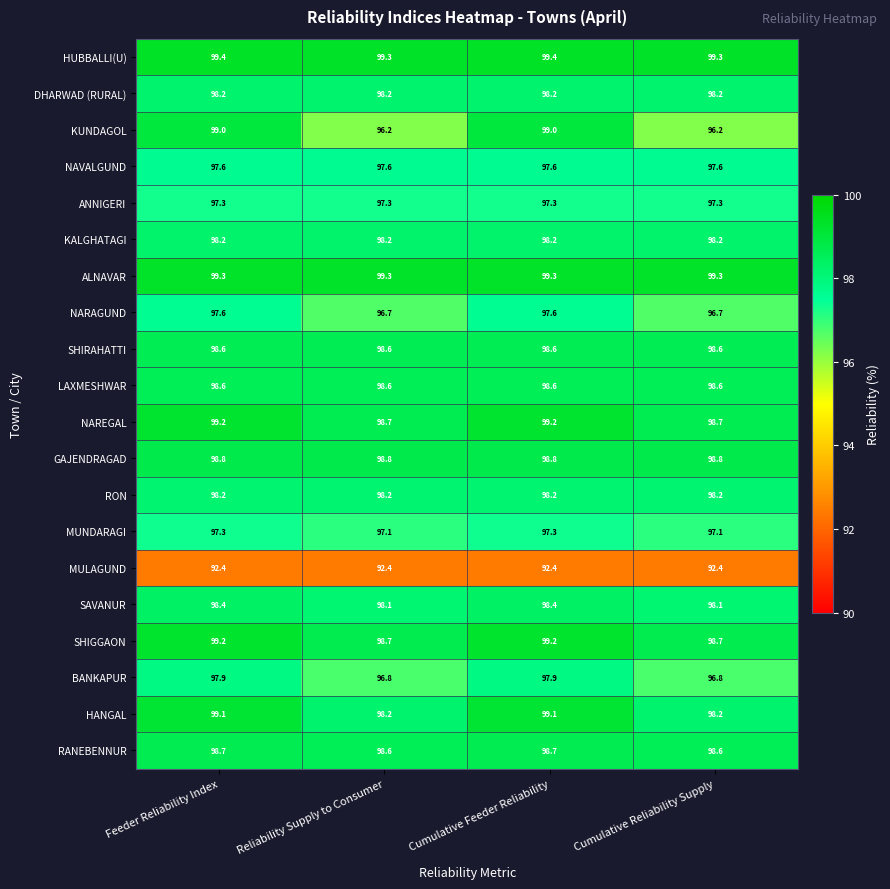

What is the lowest value of the LAXMESHWAR series?

98.6